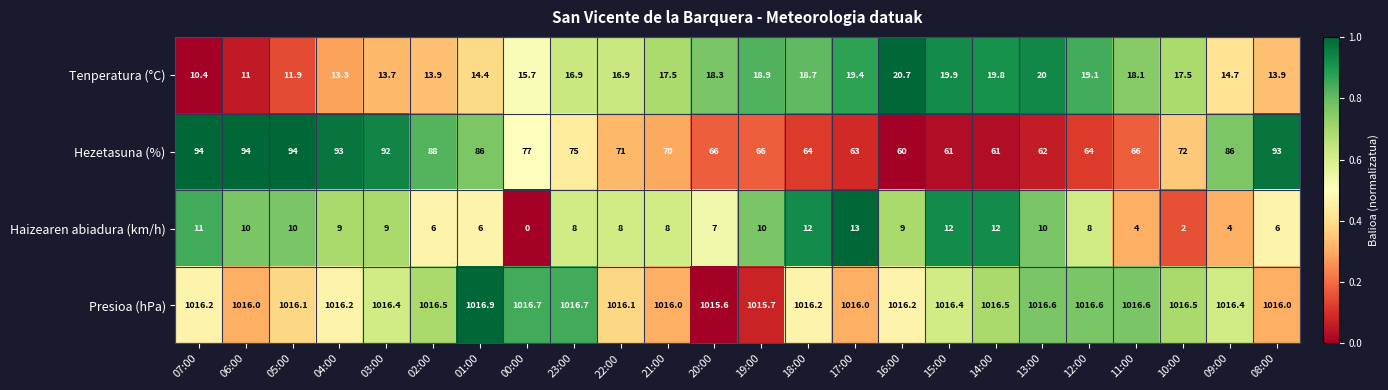

What is the spread (max minus min) of values at 02:00?

1010.5